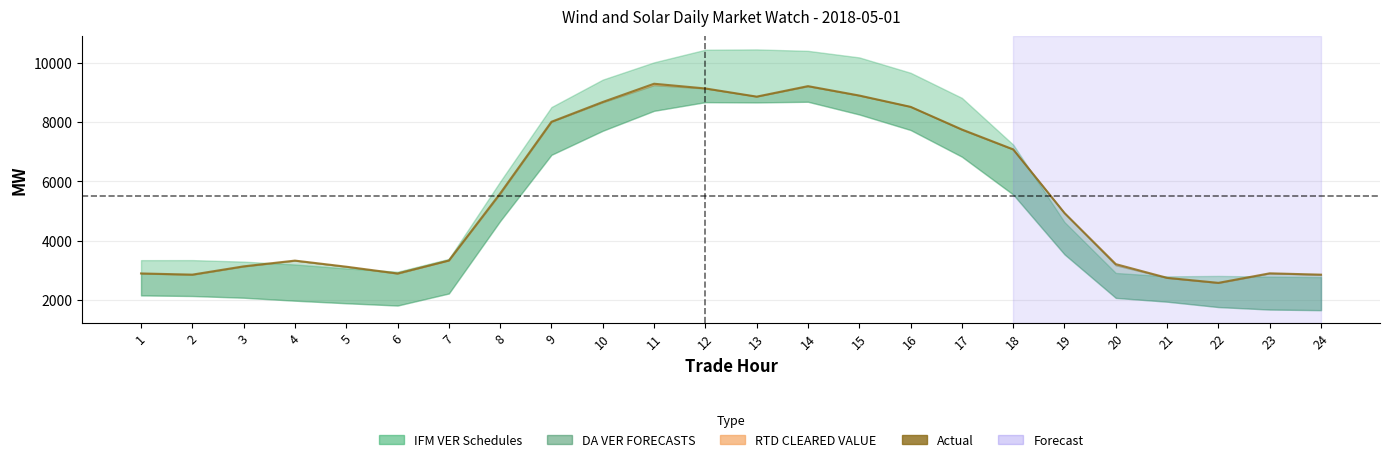

Reading left to right, list all the values displayed in this chart.

1=2886.3	2=2846.4	3=3126.4	4=3321.4	5=3114.9	6=2885.6	7=3323.7	8=5595.0	9=8022.2	10=8691.9	11=9309.8	12=9150.1	13=8873.4	14=9228.7	15=8910.4	16=8526.8	17=7760.4	18=7087.4	19=4931.4	20=3201.5	21=2737.3	22=2567.9	23=2890.7	24=2845.6